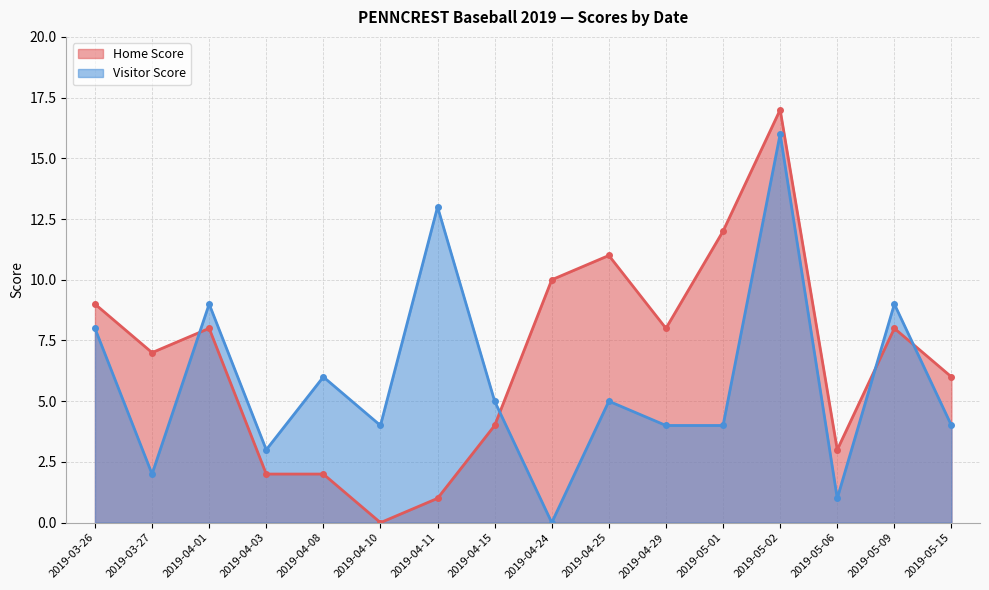

True or false: Home Score has a value of 8 at 2019-04-01.

True